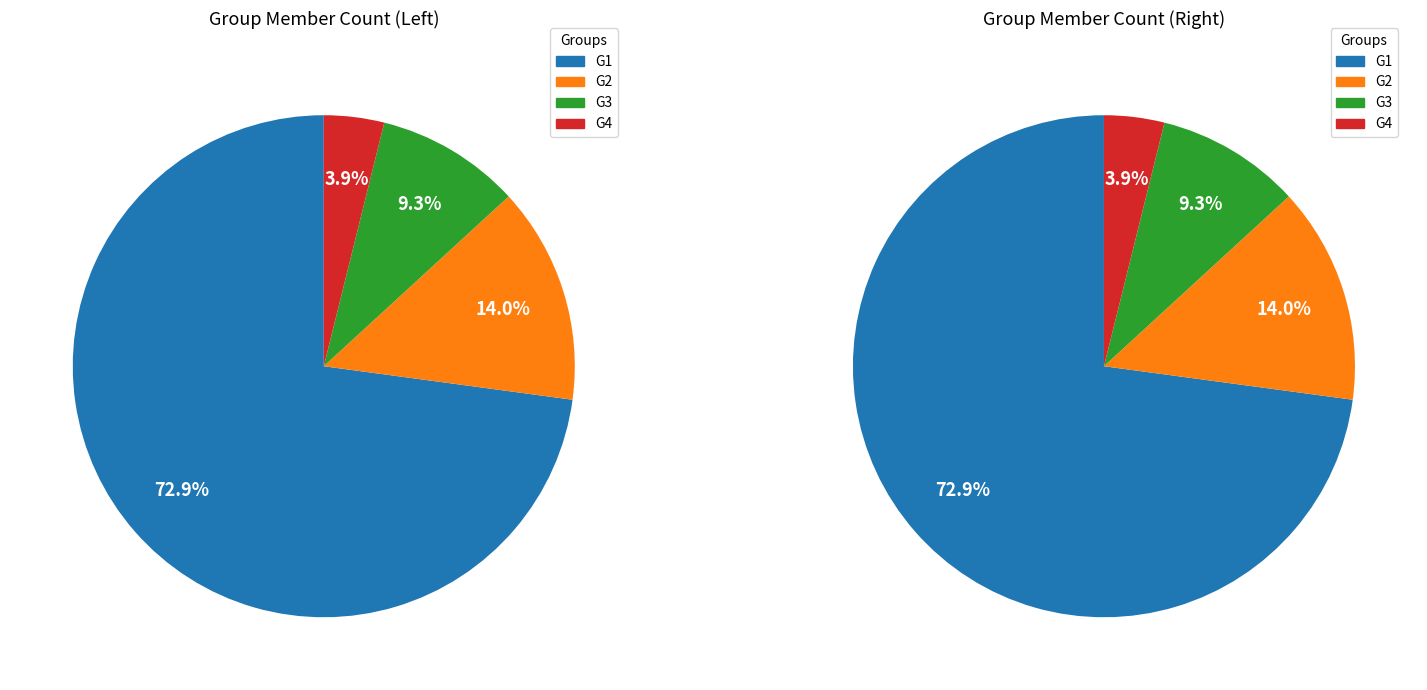

Rank the categories by value from highest to lowest.

G1, G2, G3, G4